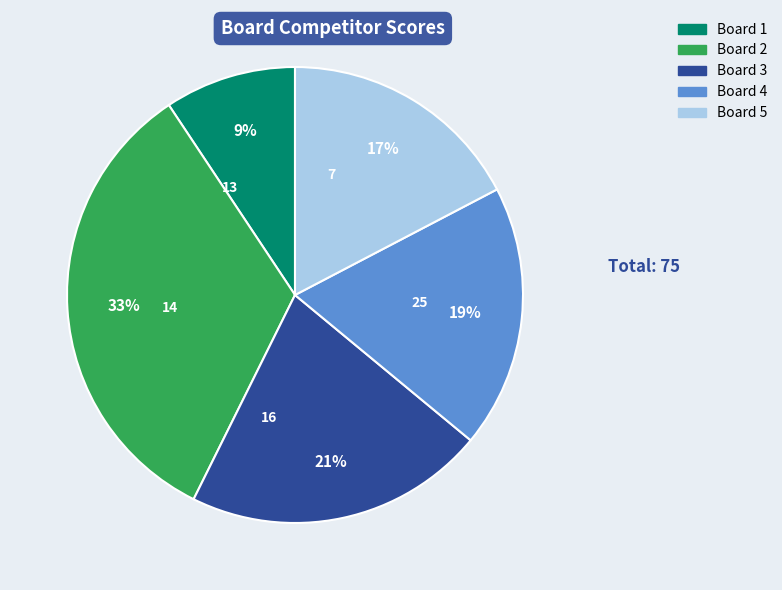

The Board 4 slice represents 19% of the pie. True or false?

True